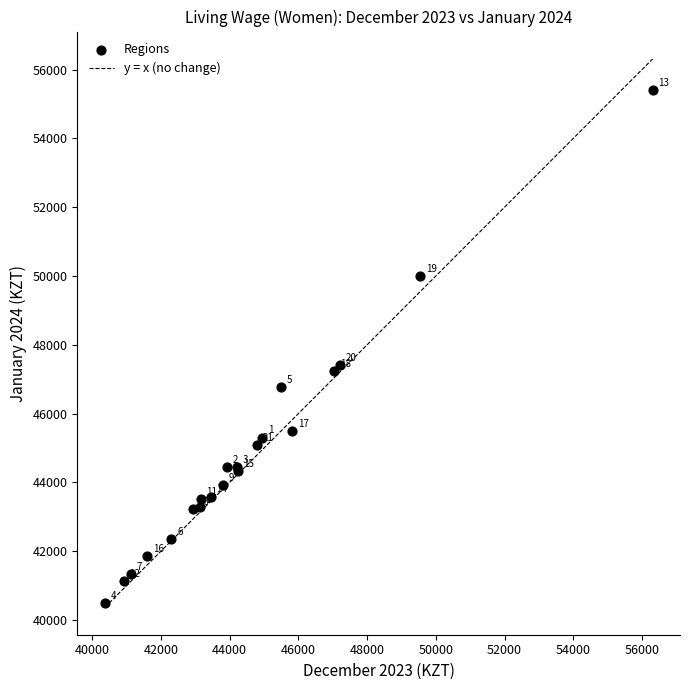

What Y value in the scatter plot is closest to 47949?

47402